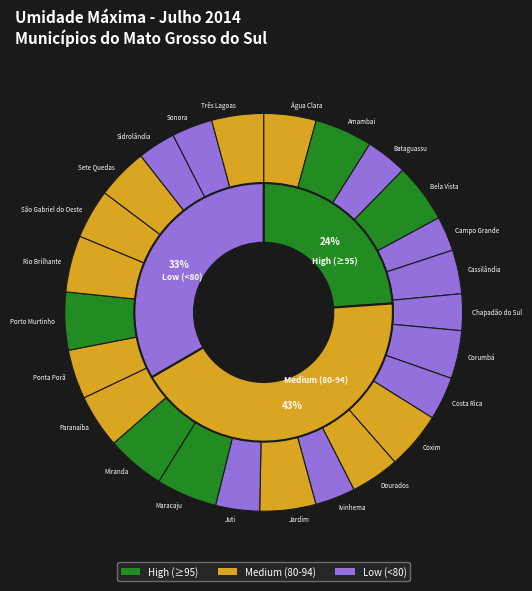

Which slice is the smallest?

Campo Grande